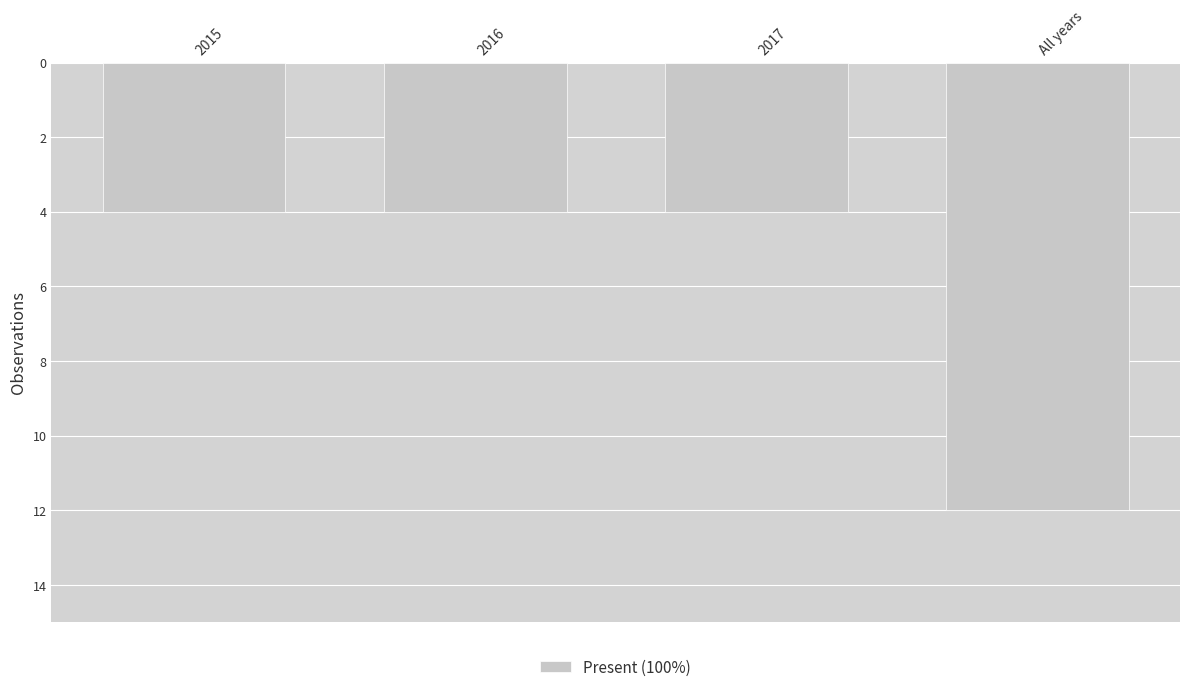

How many distinct data groups are displayed?

1